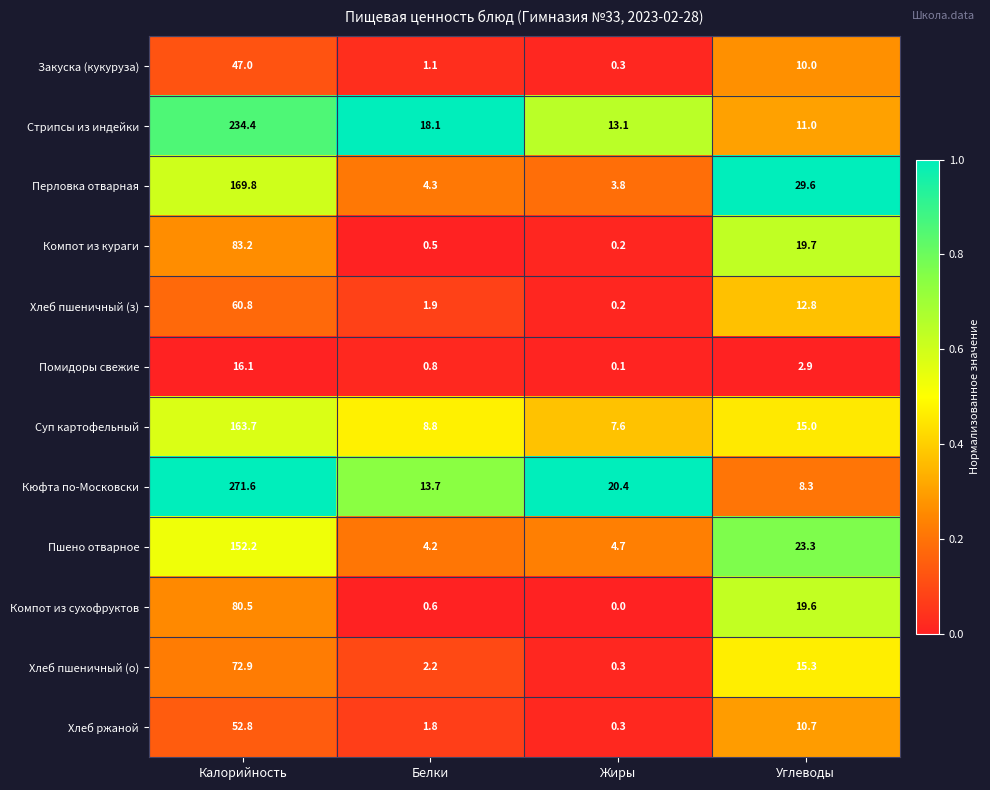

What is the total value across all series at Калорийность?

1405.0